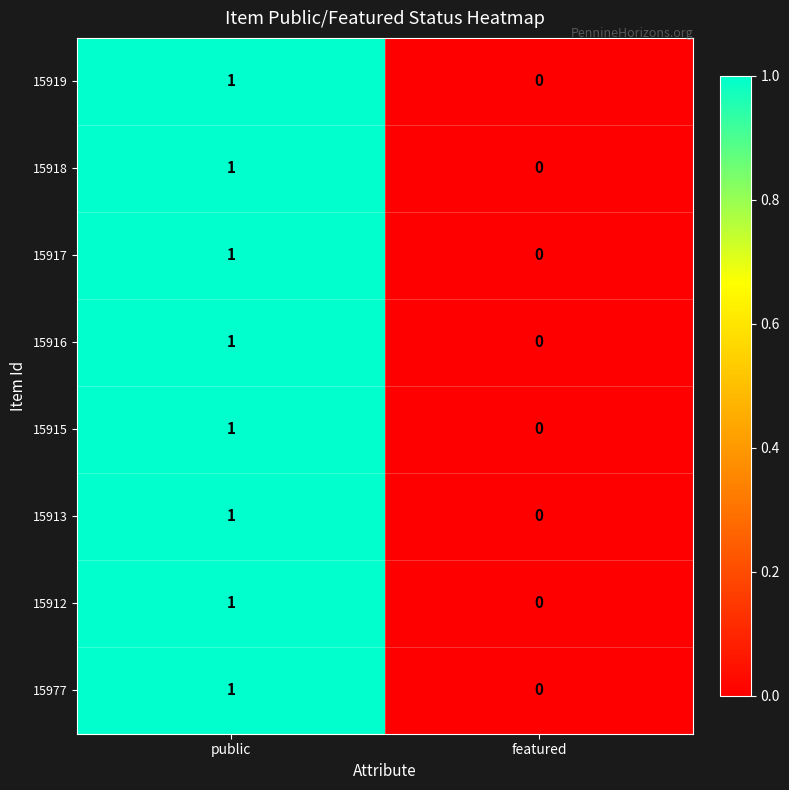

At which label is 15915 closest to 0?

featured